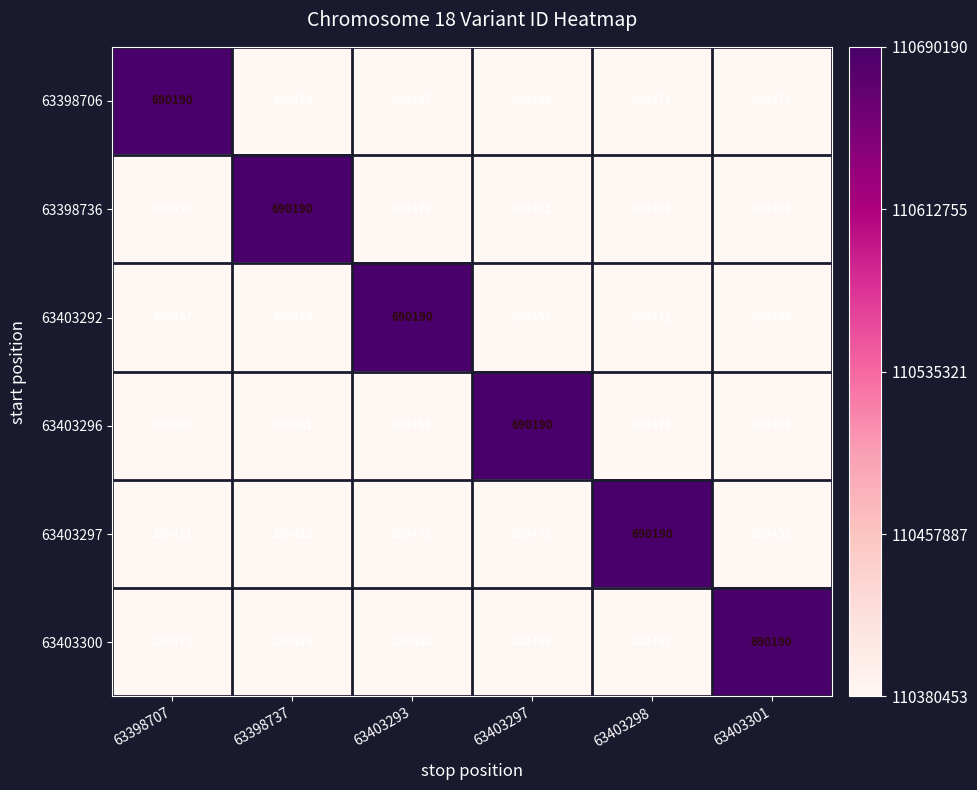

At which label is 63403297 closest to 535321?

63398737